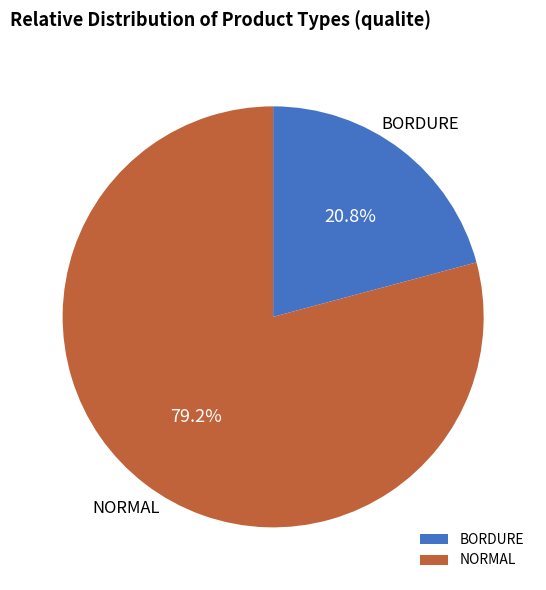

To the nearest percent, what portion does BORDURE represent?

21%